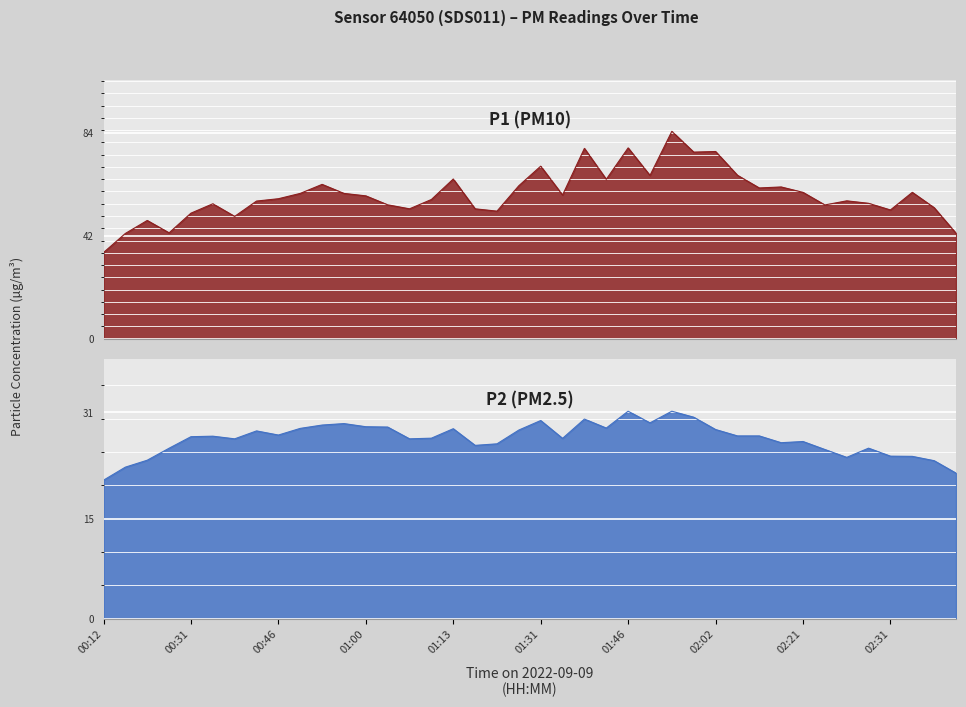

What is the smallest value displayed?

20.8